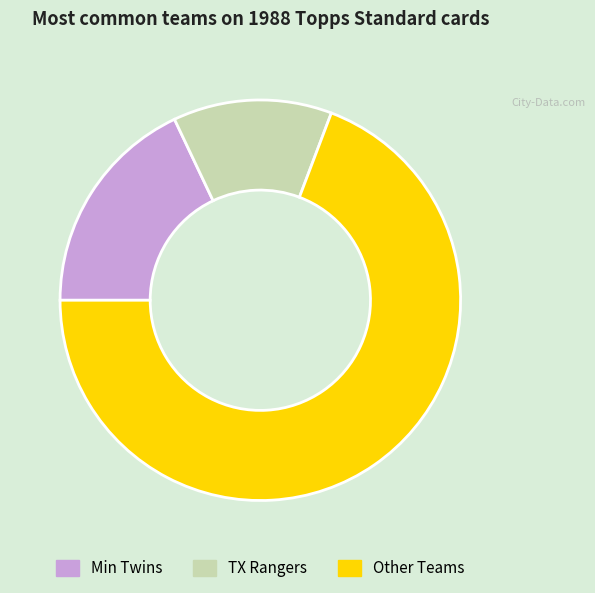

Is there any slice that represents more than half of the pie?

Yes